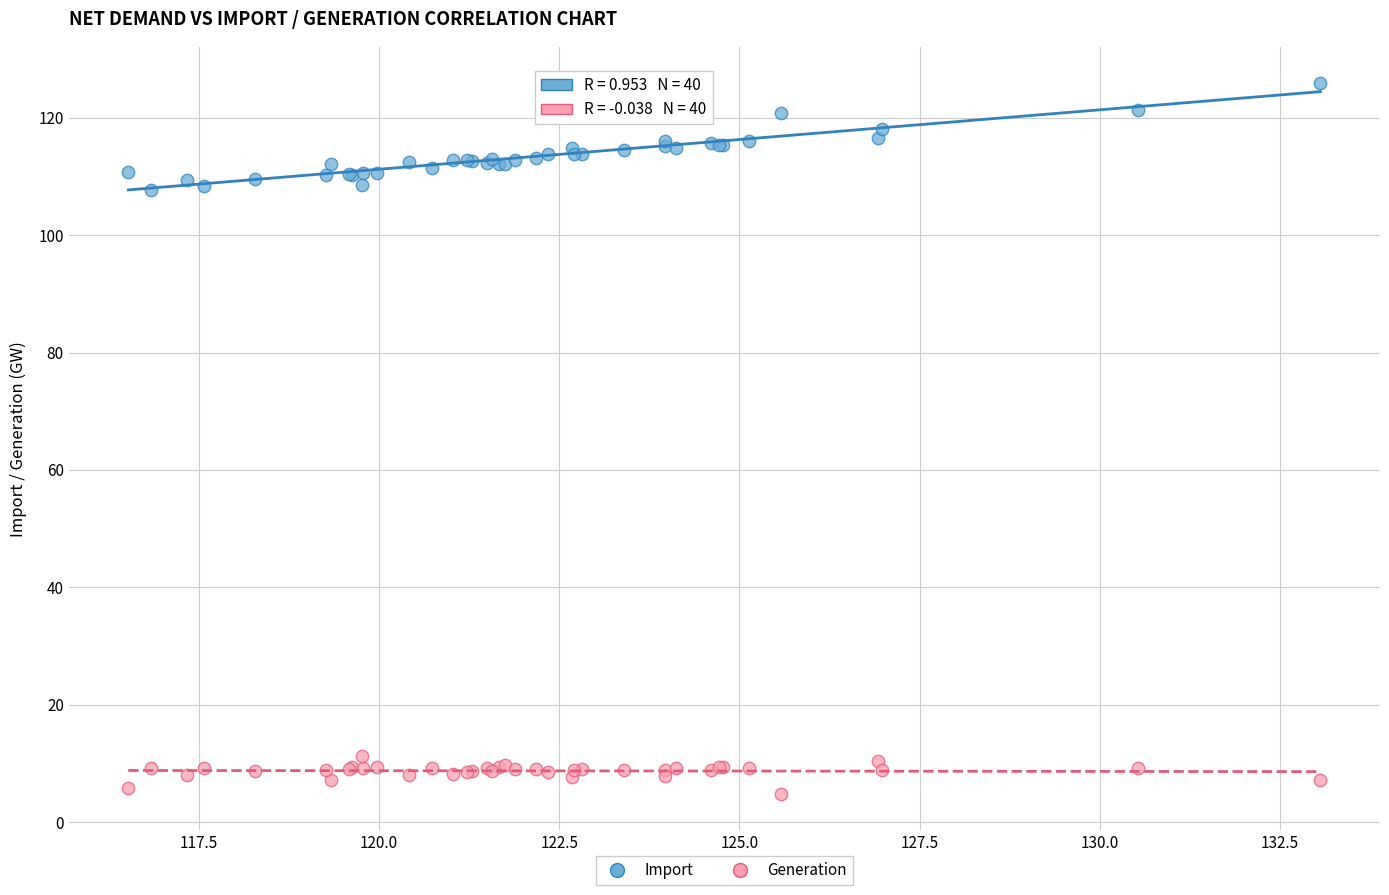

What is the X range (max minus min) for the scatter plot?

16.5